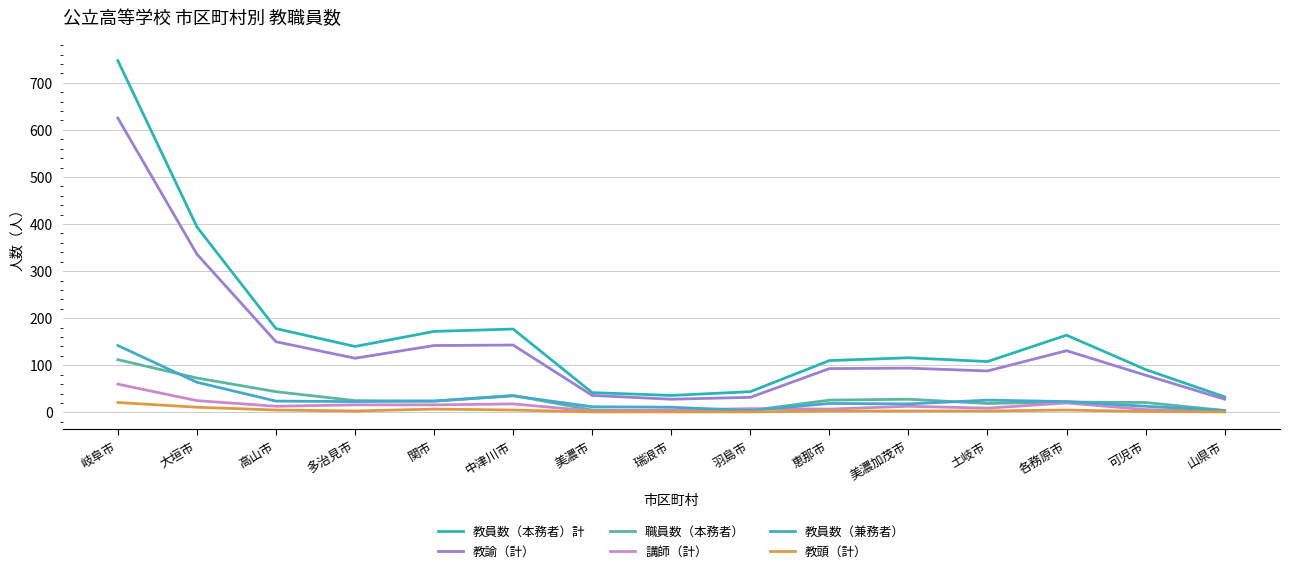

Which category has the highest value in the 教頭（計） series?

岐阜市